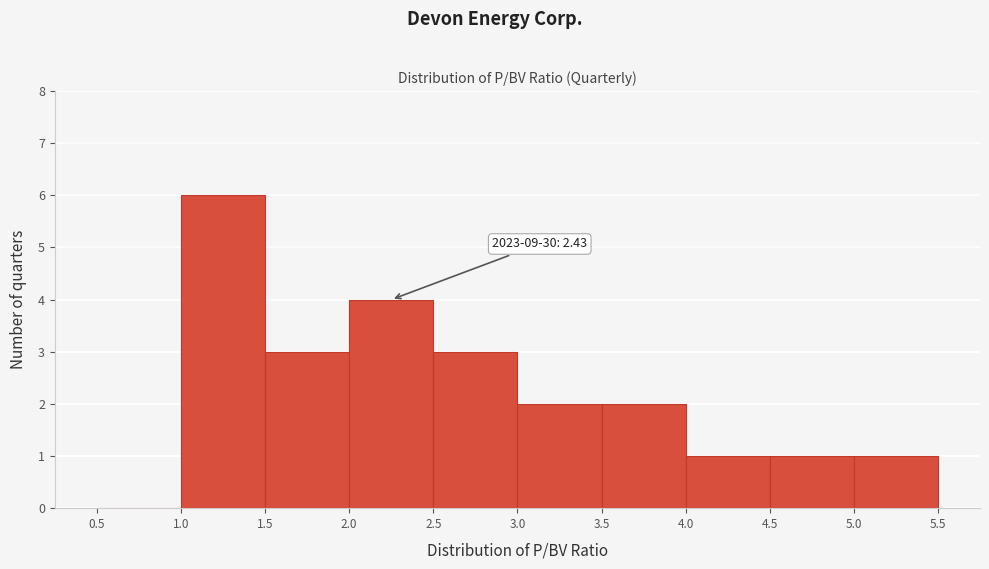

Over which range of the x-axis is the bar tallest?

1.0 to 1.5